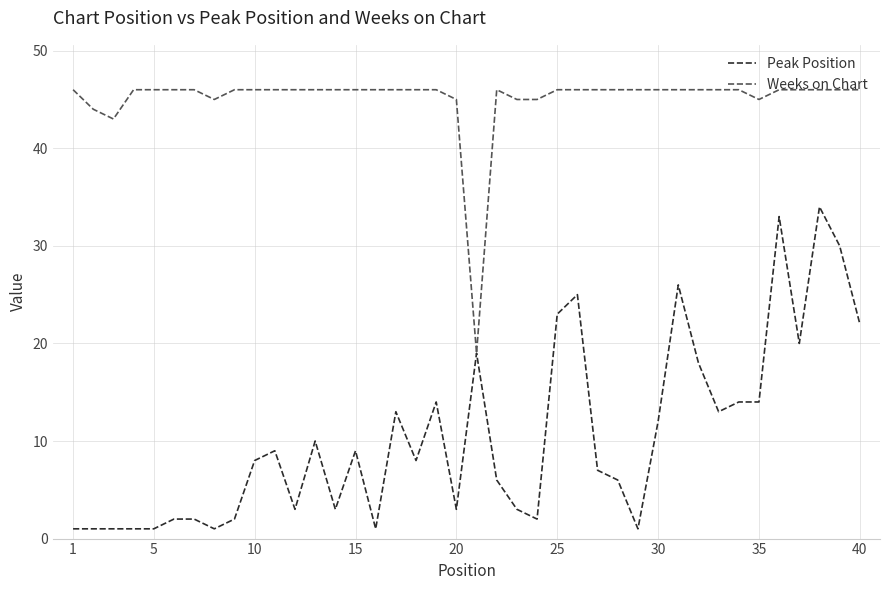

Which series has the largest total across all categories?

Weeks on Chart